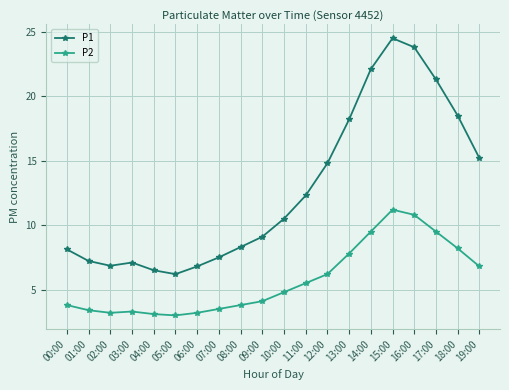

Is the value of P2 at 11:00 greater than the value of P1 at 09:00?

No